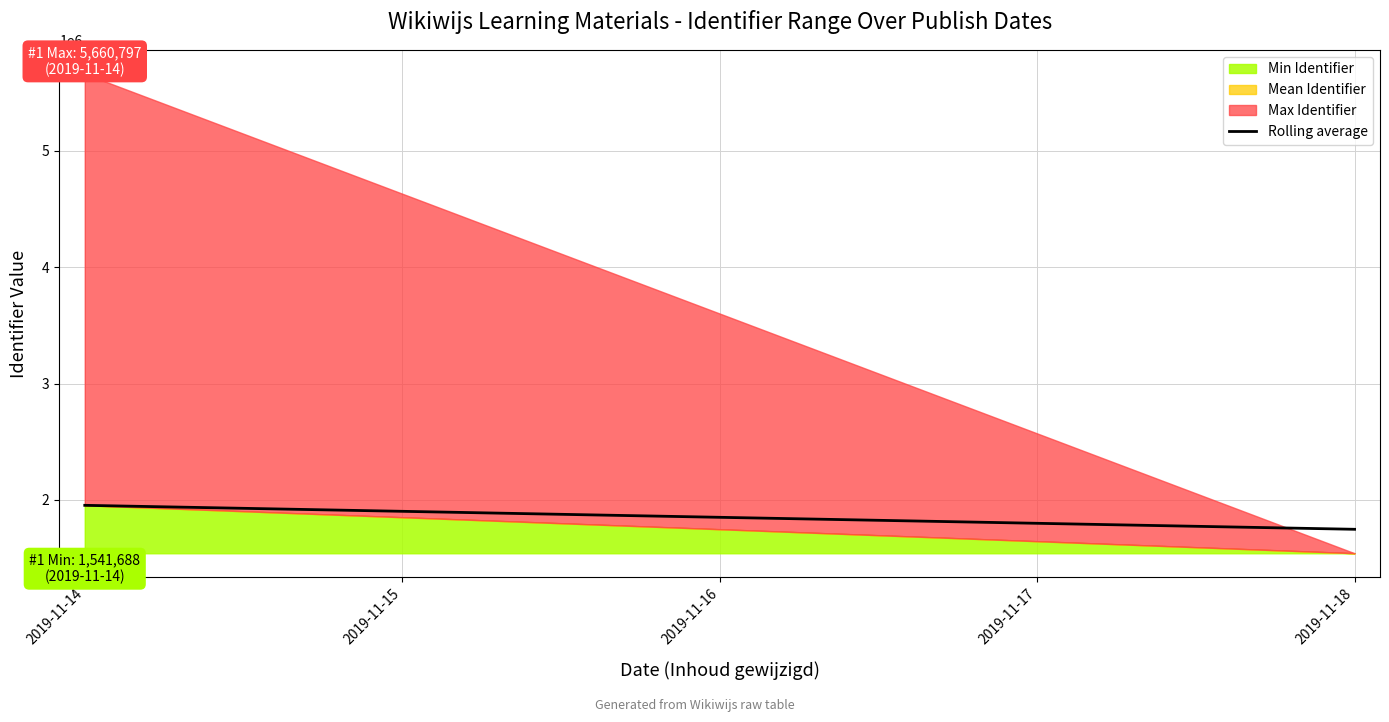

Reading left to right, what are all the values shown in this chart?

1953614.5	1747676.6